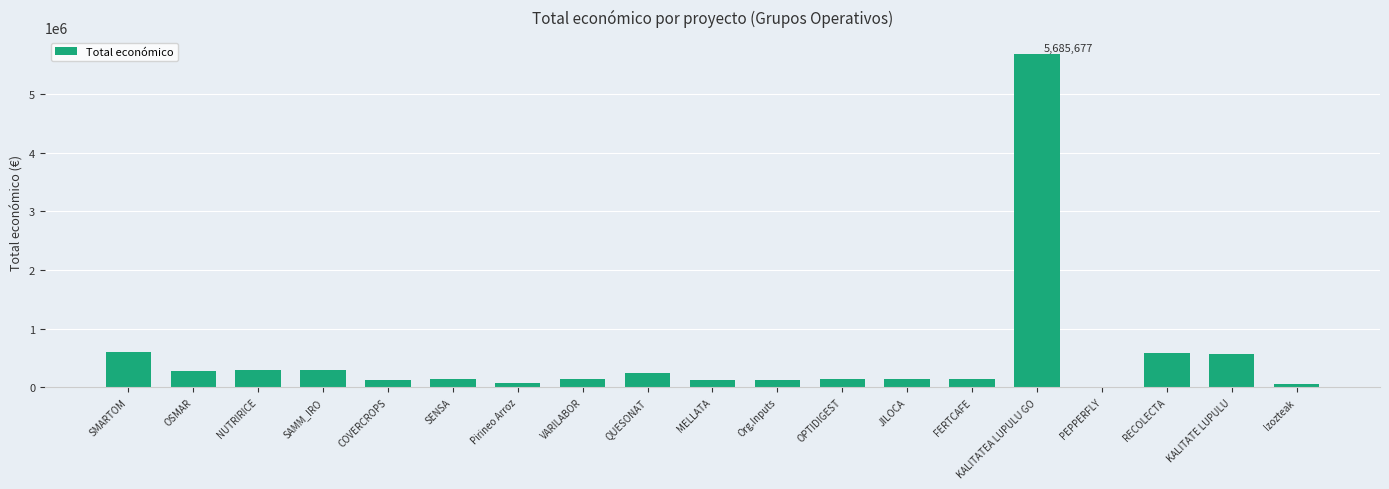

Are the bars horizontal?

No